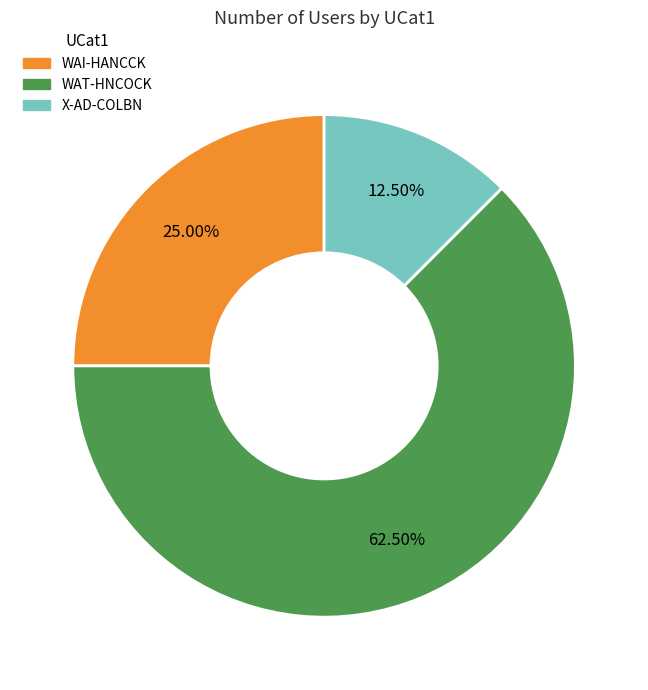

Rank the categories by value from highest to lowest.

WAT-HNCOCK, WAI-HANCCK, X-AD-COLBN